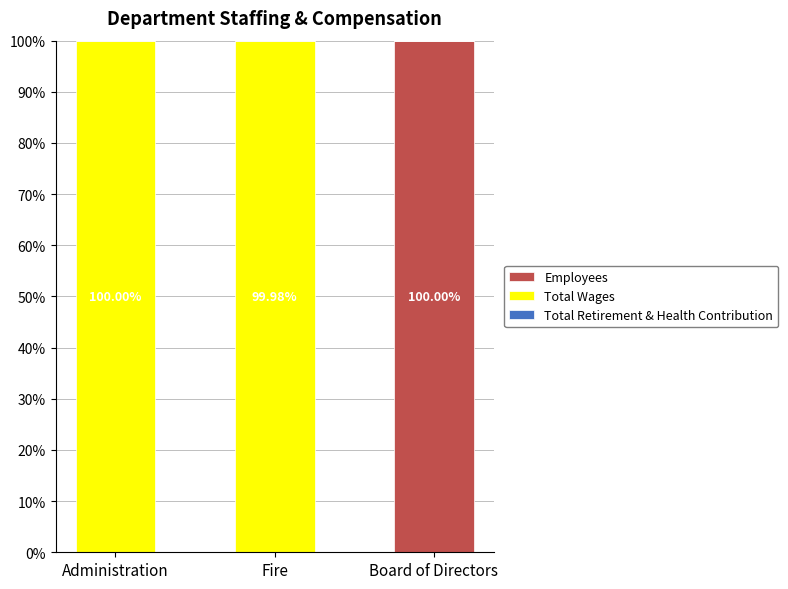

Does the chart contain stacked bars?

Yes